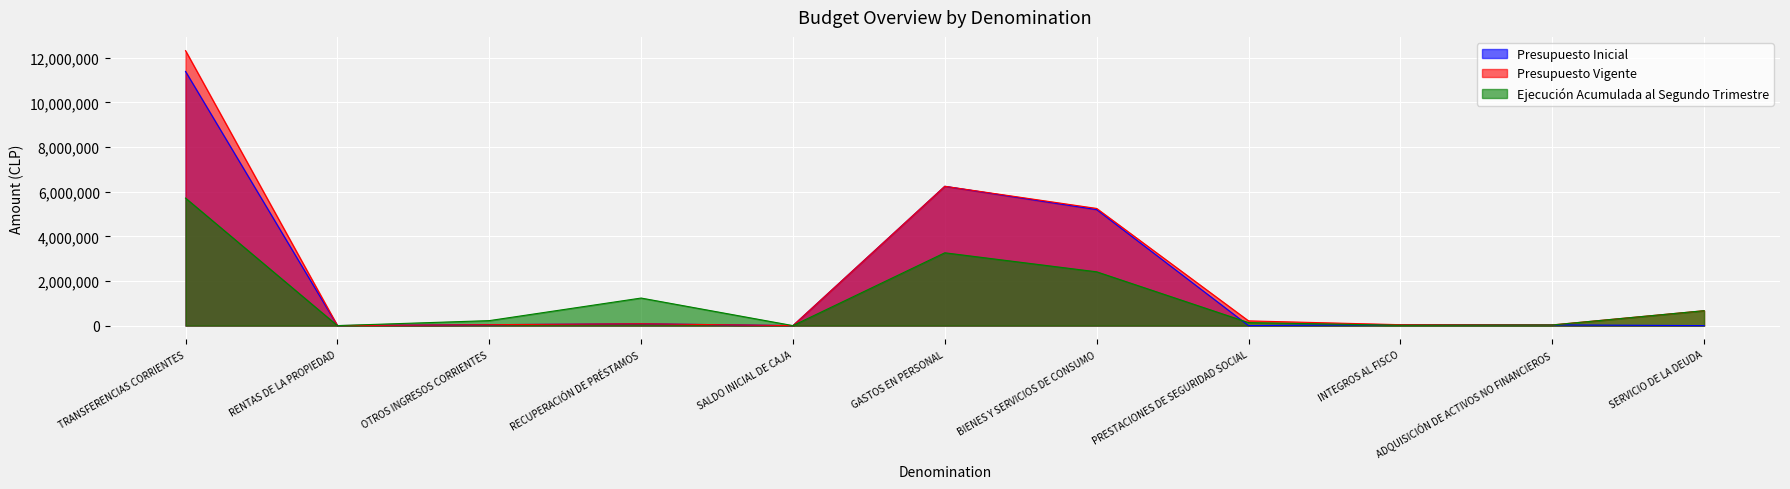

What is the difference between the maximum and second lowest values in the Ejecución Acumulada al Segundo Trimestre series?

5713985